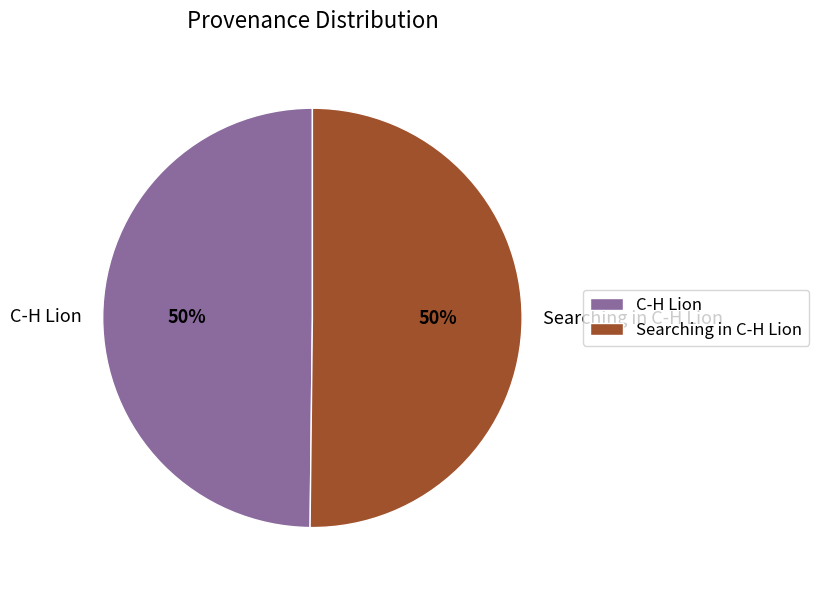

The C-H Lion slice represents 50% of the pie. True or false?

True